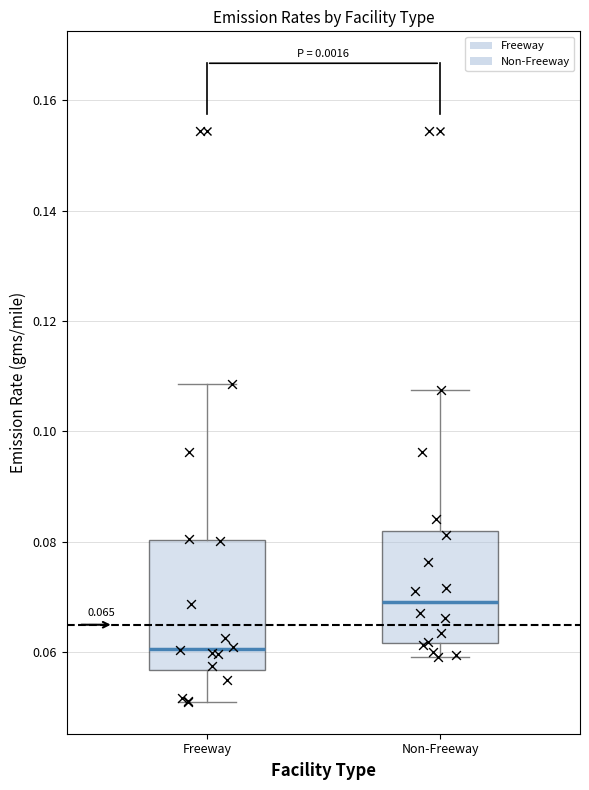

Which box is the tallest, from its lower edge to its upper edge?

Freeway